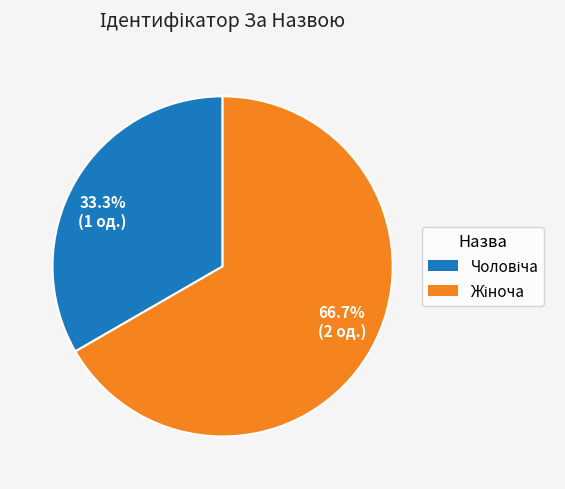

Combined, do 66.7% (2 од.) and 33.3% (1 од.) account for over 50%?

Yes